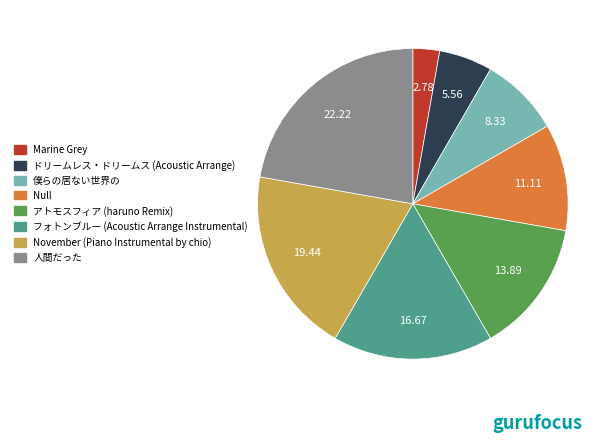

Approximately how many times larger is the value at アトモスフィア (haruno Remix) compared to November (Piano Instrumental by chio)?

0.7